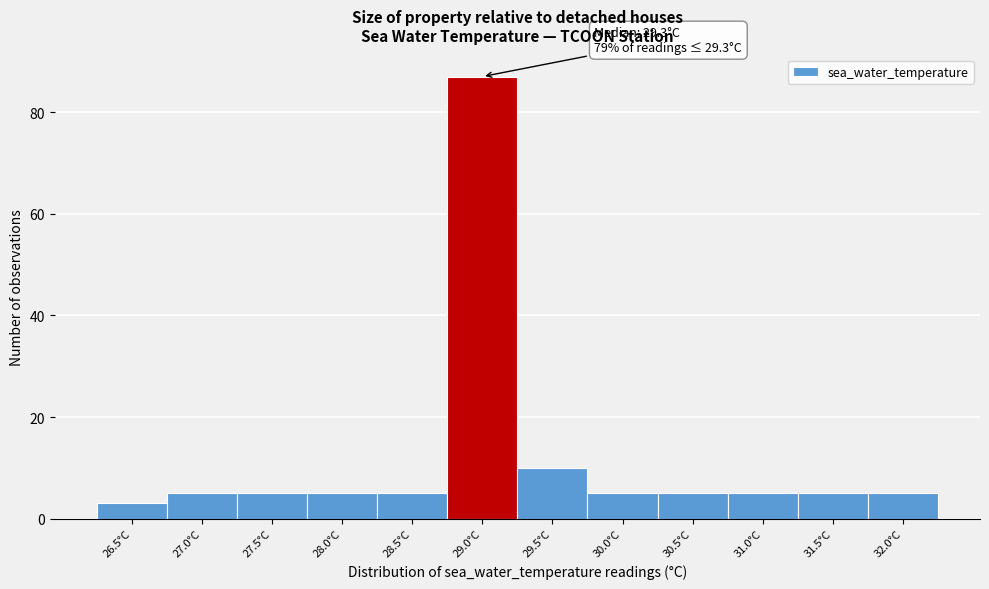

Reading left to right, transcribe all the data shown in this chart.

3	5	5	5	5	87	10	5	5	5	5	5